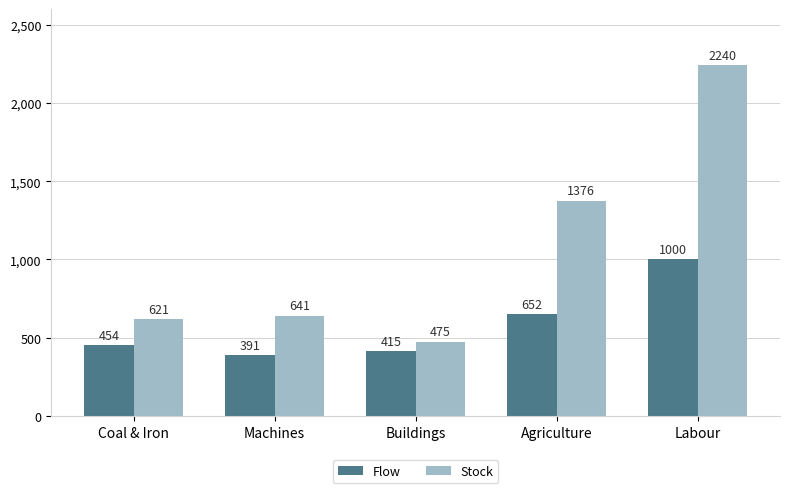

Reading right to left, extract all data points from this chart.

Flow: 1000	652	415	391	454
Stock: 2240	1376	475	641	621